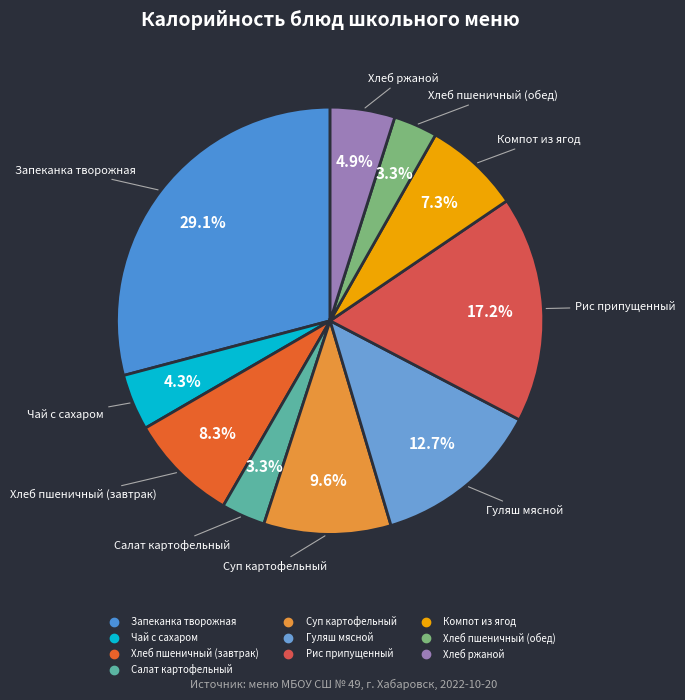

What is the largest slice in the pie chart?

Запеканка творожная